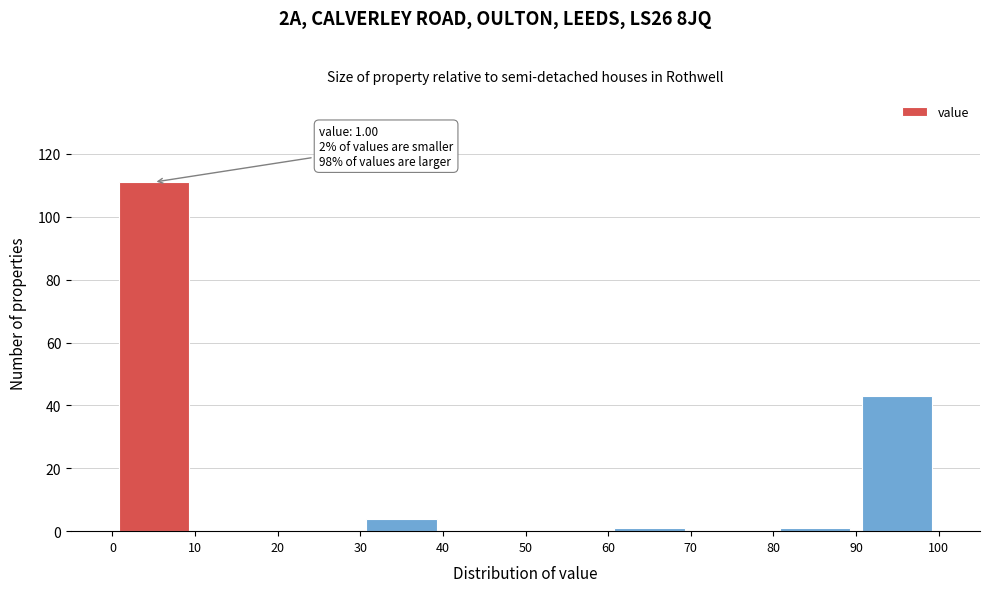

Which range on the x-axis has the tallest bar?

0 to 10